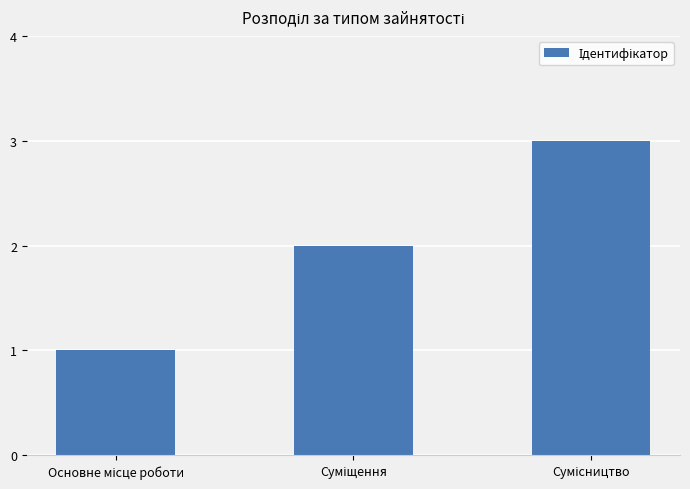

What is the maximum value shown in the chart?

3